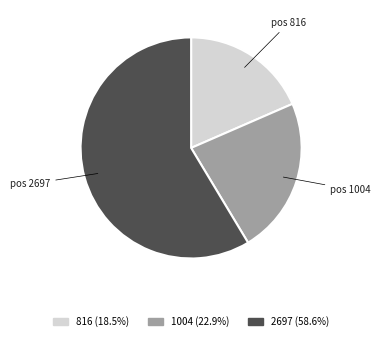

Which category accounts for the majority?

2697